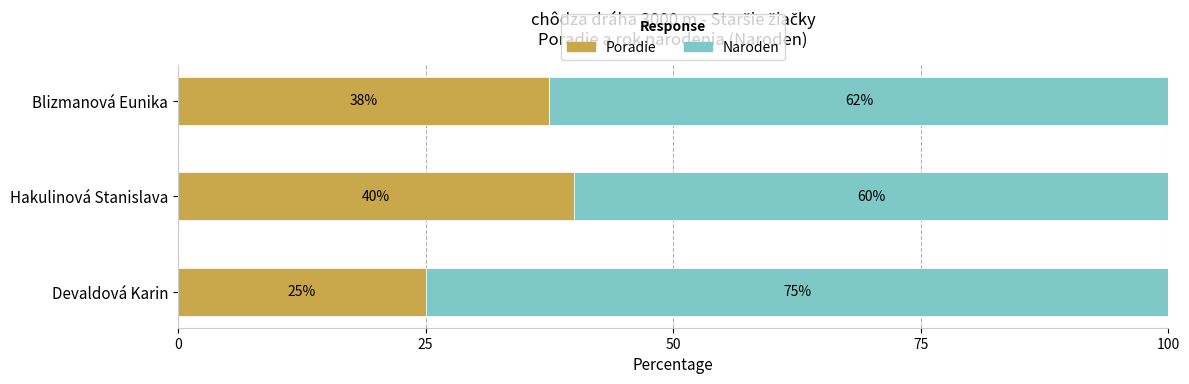

The Poradie series shows 40.0 at Hakulinová Stanislava. True or false?

True